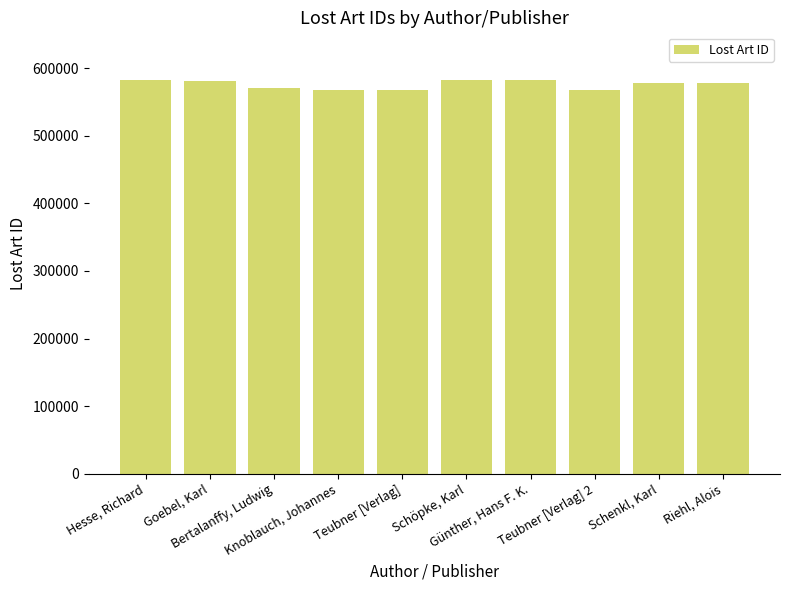

What is the label of the 10th bar from the left?

Riehl, Alois